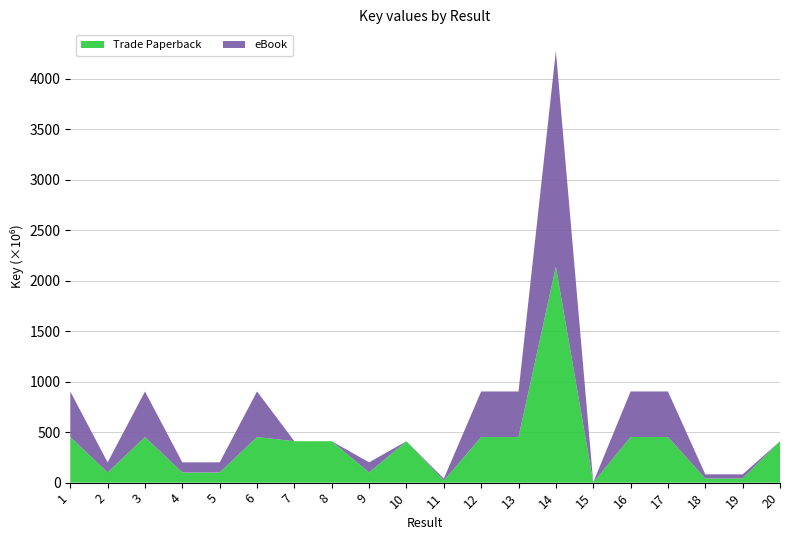

Reading left to right, extract all data points from this chart.

Trade Paperback: 451424902	100433499	451423752	100439869	100423460	451424954	410050931	410050848	100430543	410046987	19804643	451424208	451423486	2137664529	1665411	451423644	451423508	41127361	41127366	410048496
eBook: 451424902	100433499	451423752	100439869	100423460	451424954	0	0	100430543	0	19804643	451424208	451423486	2137664529	1665411	451423644	451423508	41127361	41127366	0